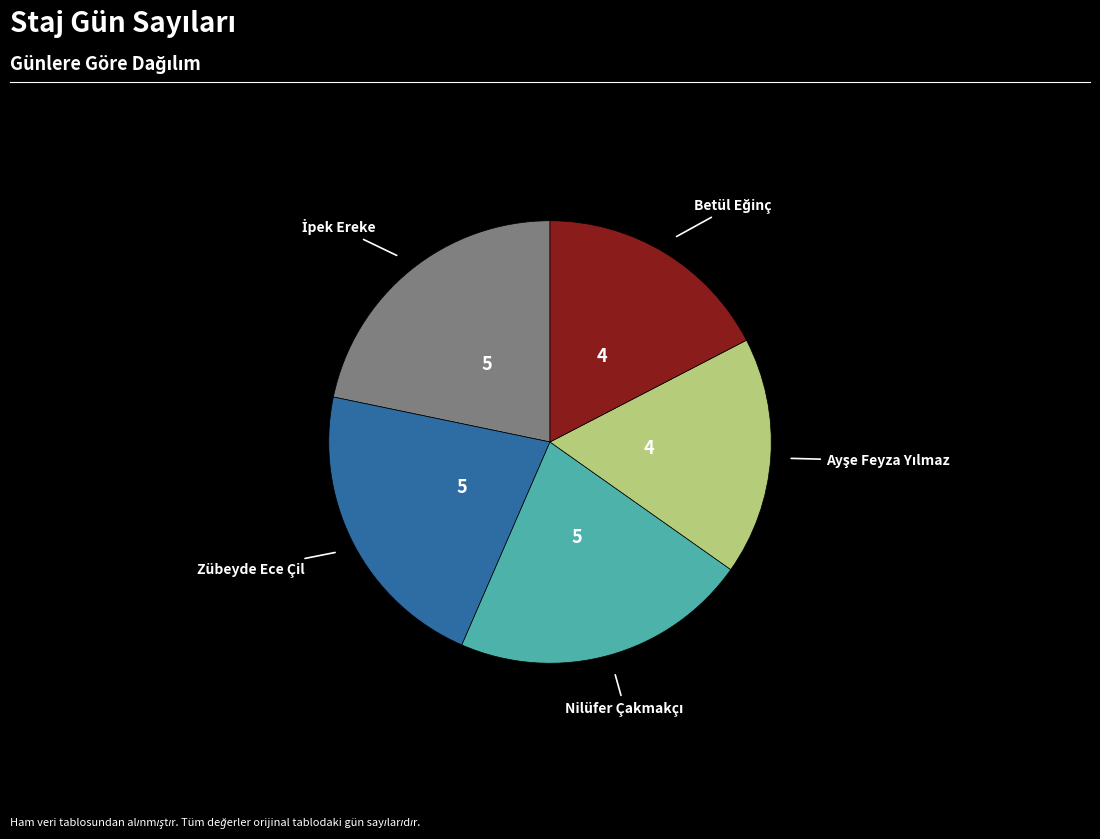

Is there any slice that represents more than half of the pie?

No